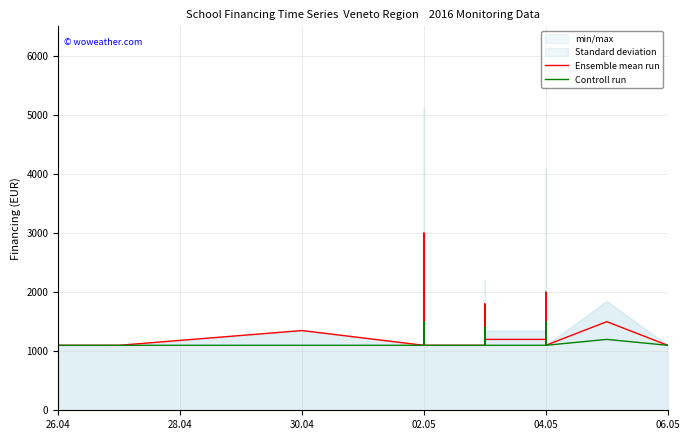

What is the maximum value for Controll run?

1500